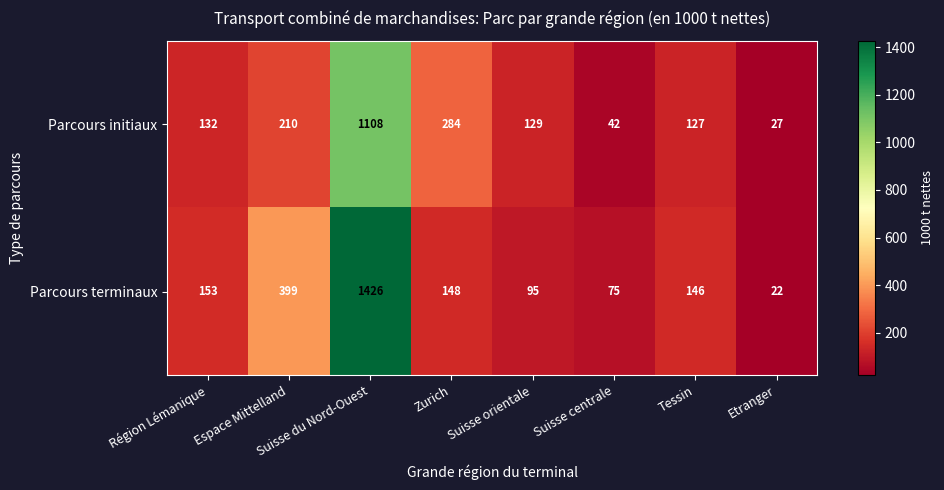

How many values in the Parcours terminaux series are below 148?

4